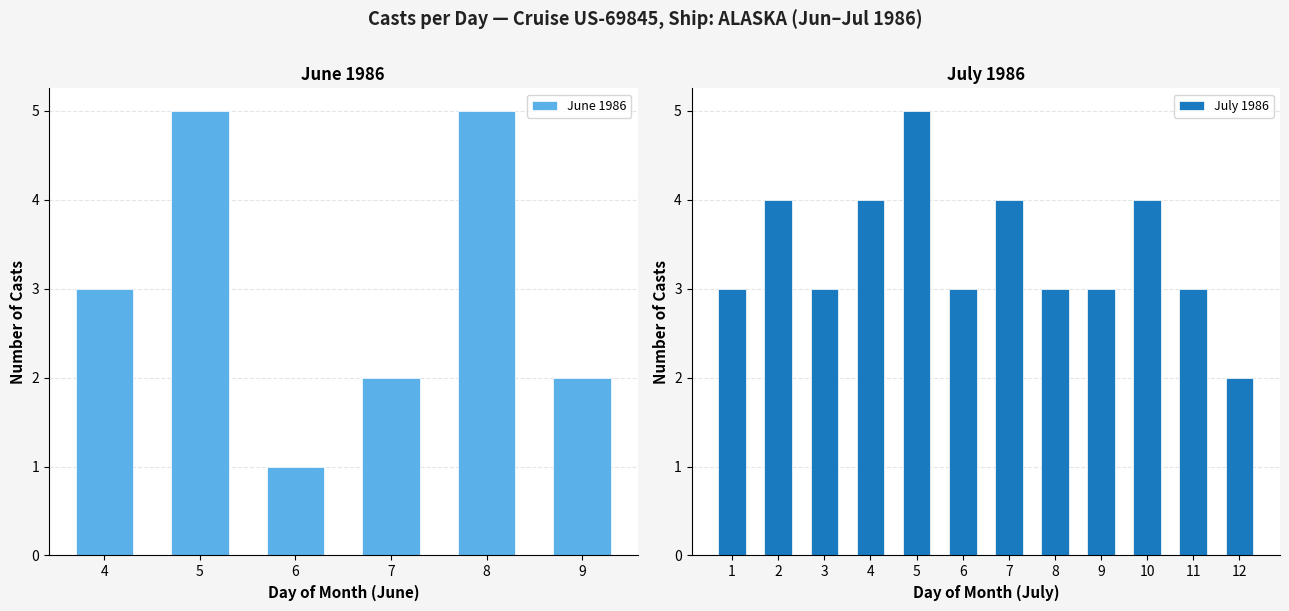

What is the sum of the June 1986 values at 9 and 7?

4